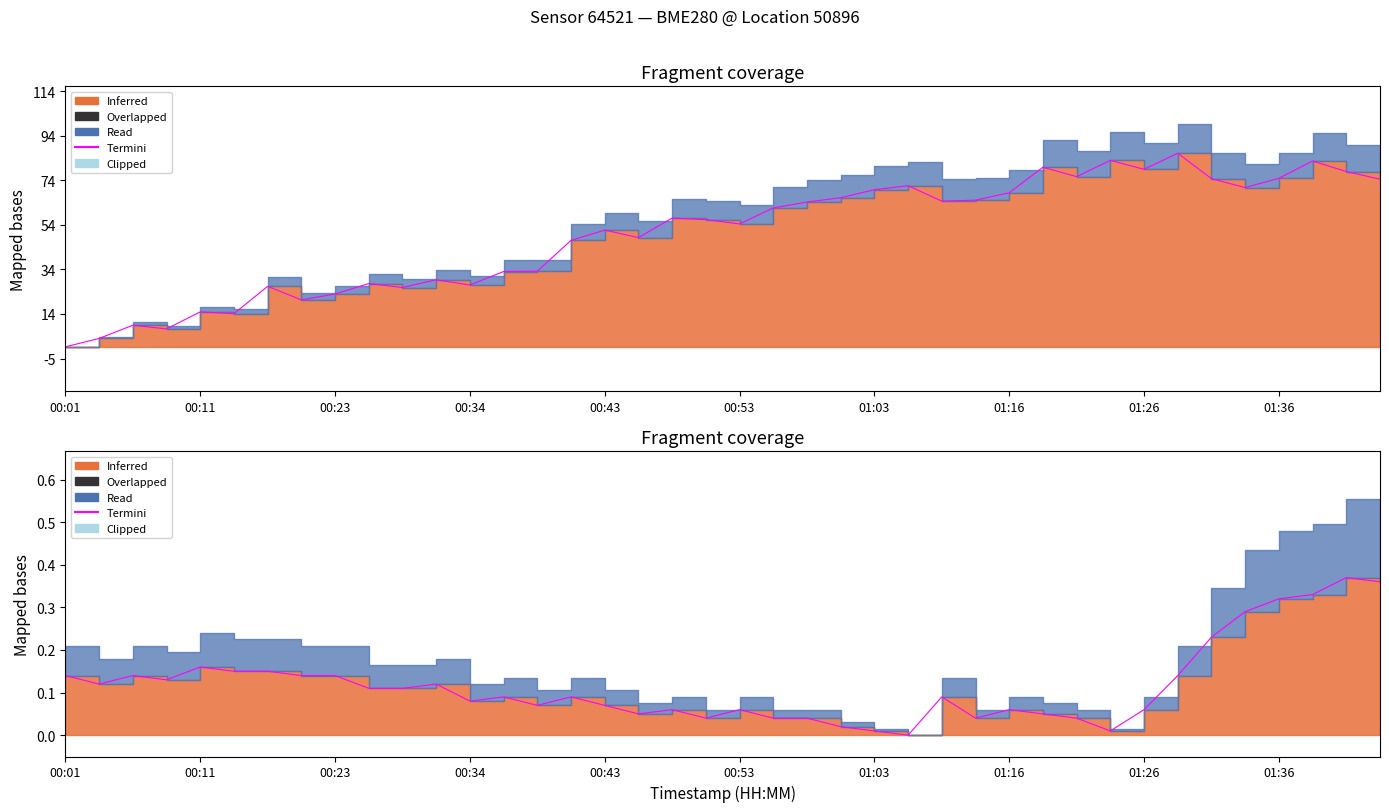

Is it true that the value at 01:03 is 0.0?

False